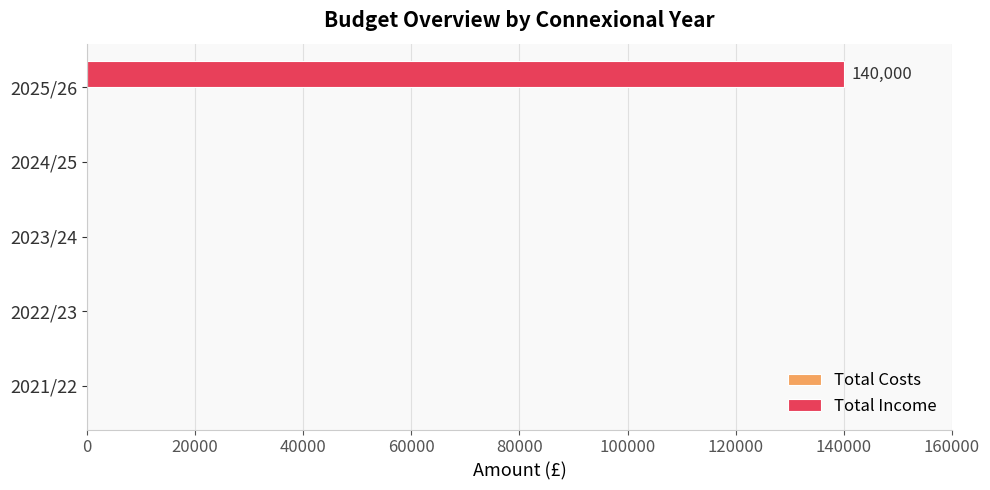

Reading top to bottom, list all the values displayed in this chart.

2025/26=140000	2024/25=0	2023/24=0	2022/23=0	2021/22=0